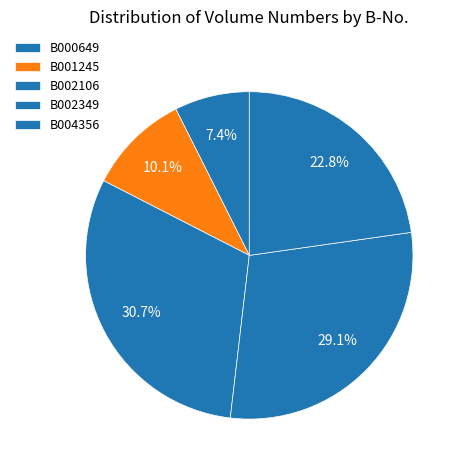

Does B001245 represent more than half of the total?

No